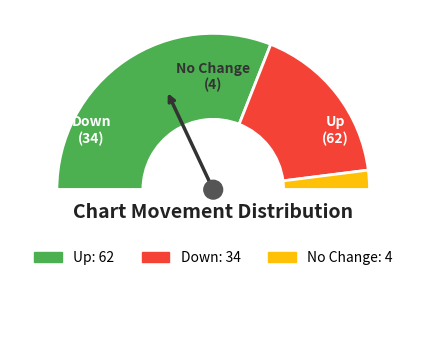

To the nearest percent, what is the average slice percentage?

33%